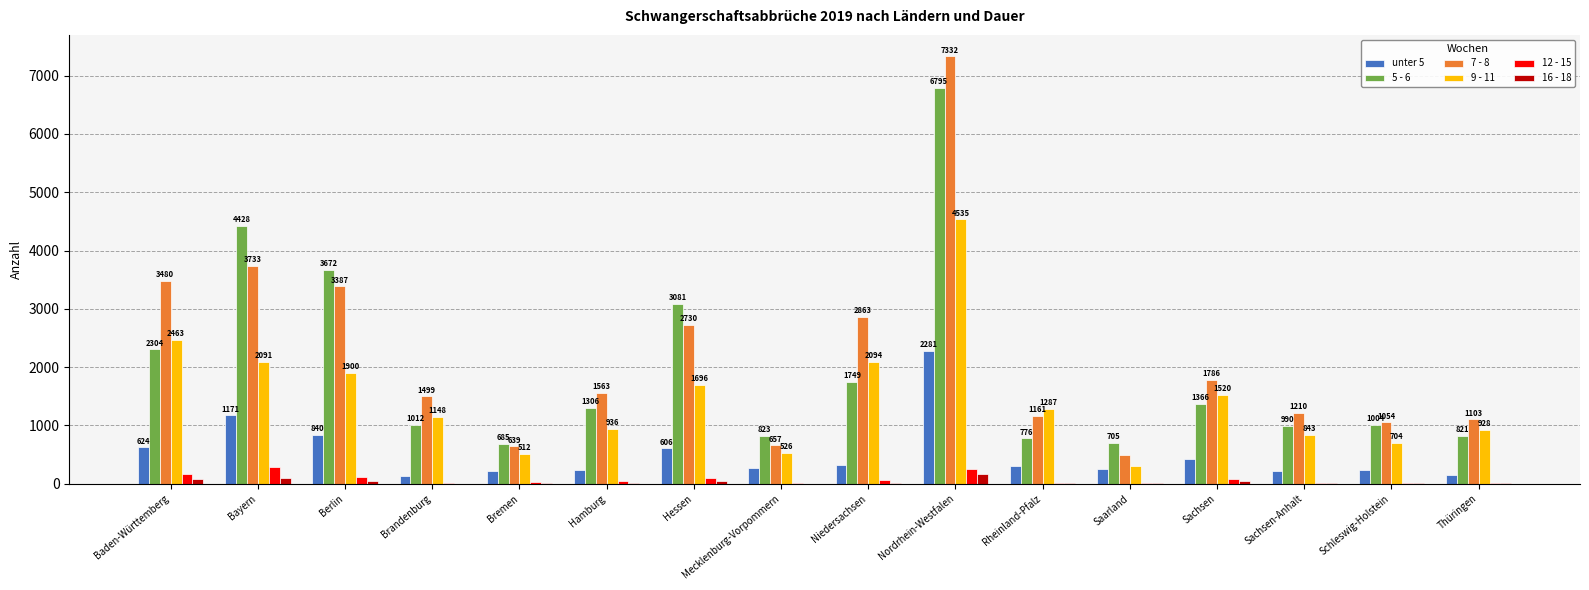

Where does the 12 - 15 series first go above 51?

Baden-Württemberg